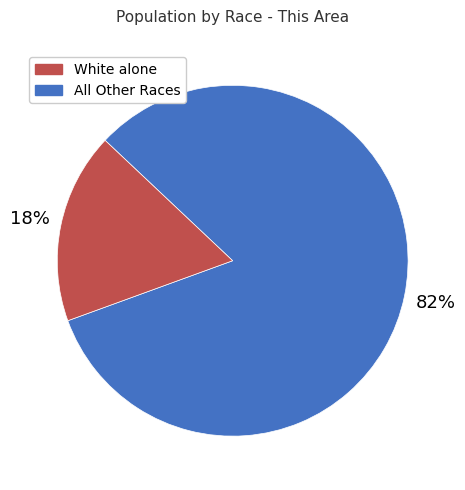

To the nearest percent, what is the average slice percentage?

50%